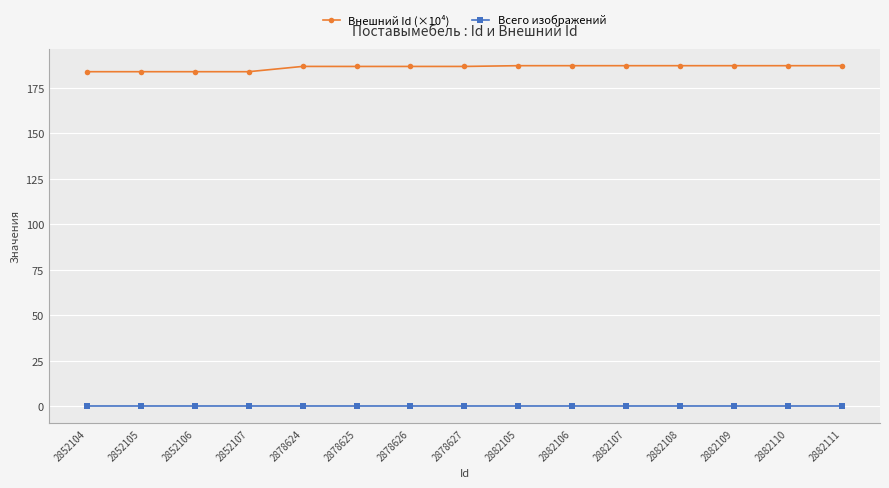

How many data points in Внешний Id (×10⁴) are above 186?

11